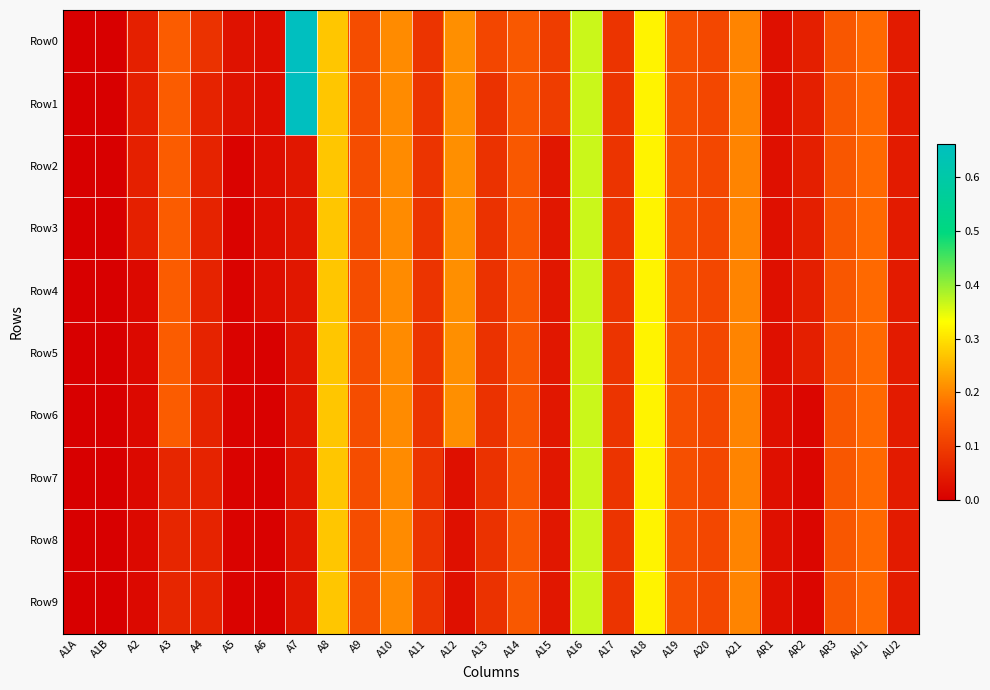

At how many categories does at least one series exceed 0?

25